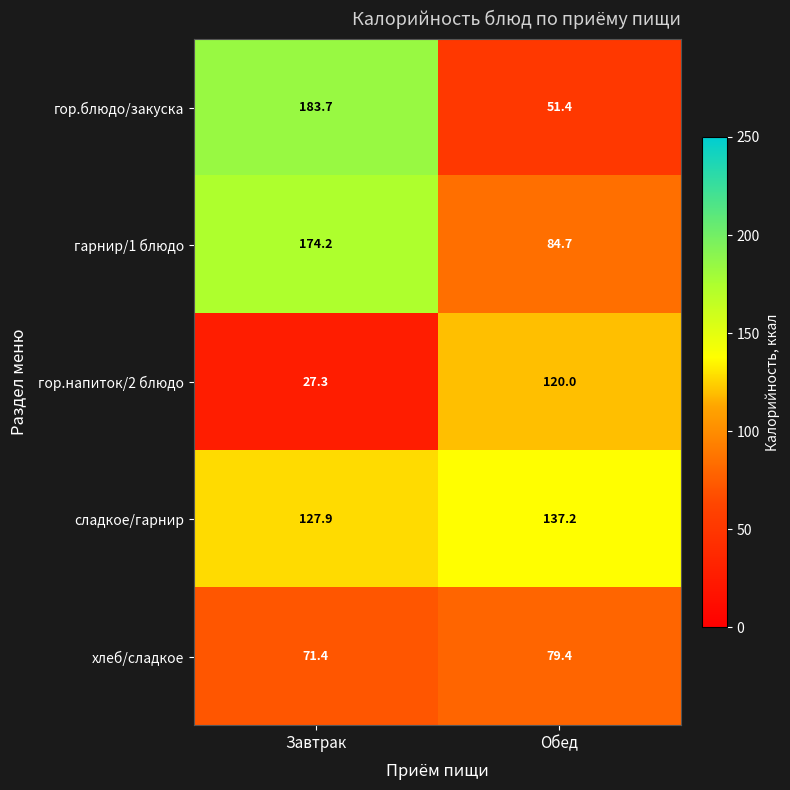

True or false: гор.блюдо/закуска has a value of 83.7 at Обед.

False